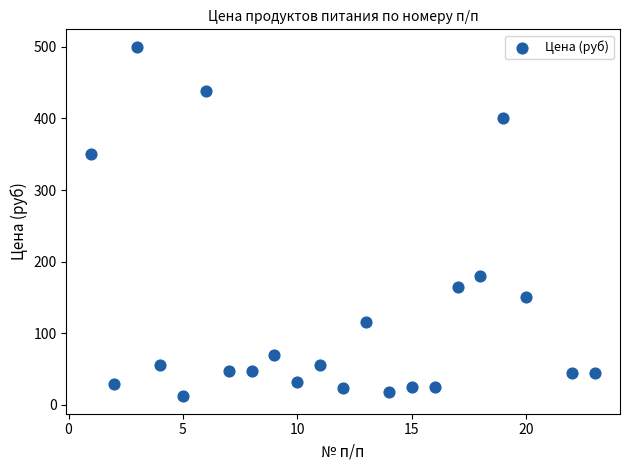

What Y value in the scatter plot is closest to 256?

180.0